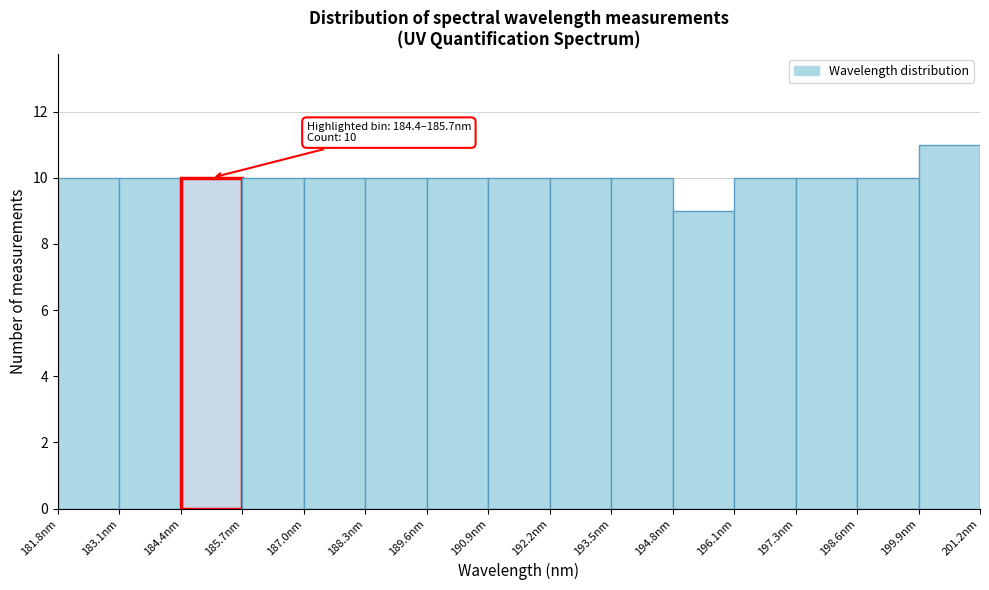

Which range on the x-axis has the tallest bar?

200.0 to 201.2